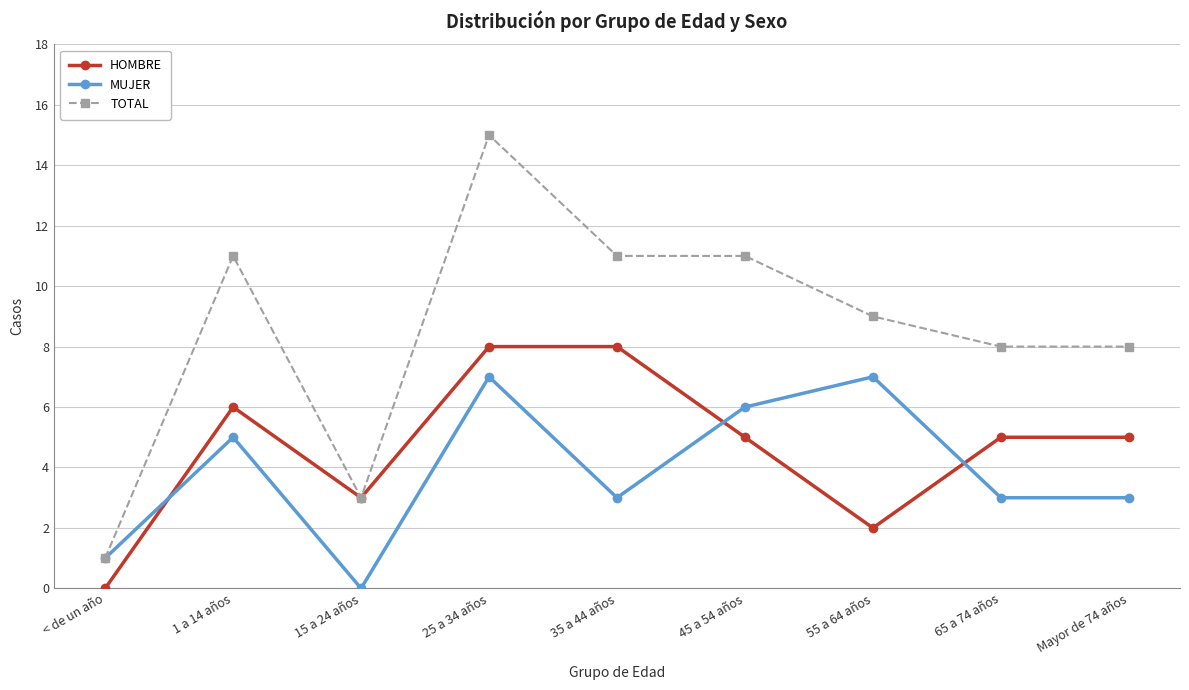

What are all the series names shown in the legend?

HOMBRE, MUJER, TOTAL